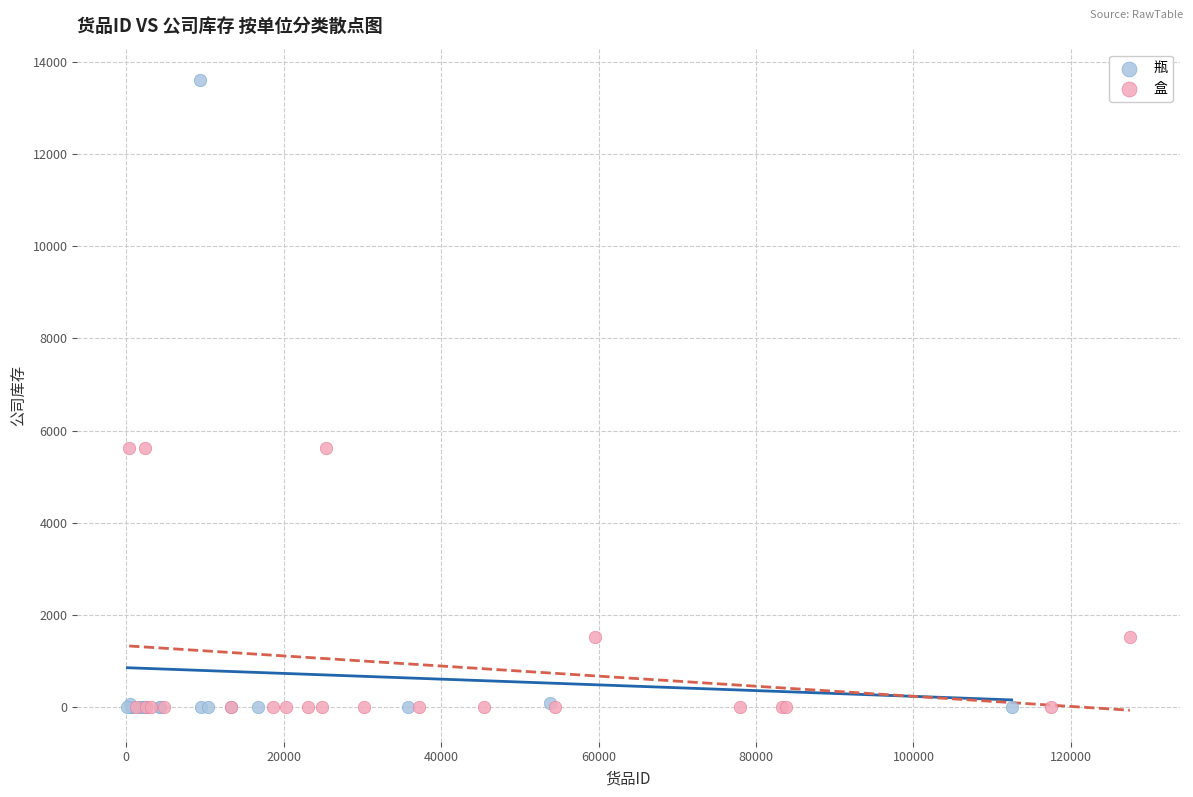

Which series has the widest spread of Y values?

瓶